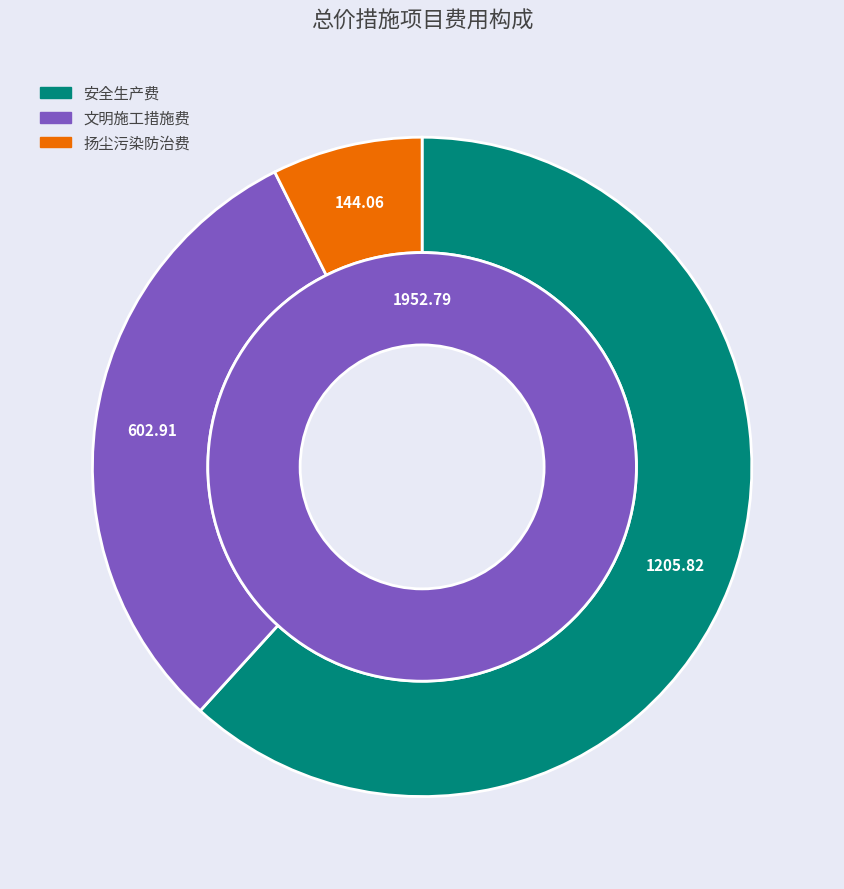

Does 扬尘污染防治费 represent more than half of the total?

No